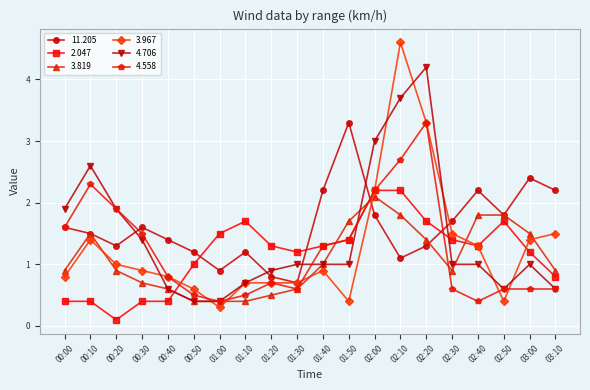

How many data points does each series have?

20